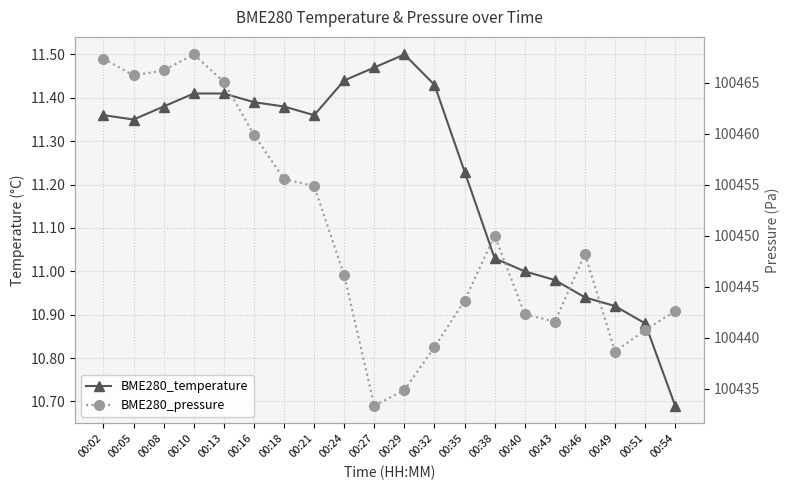

Reading right to left, extract all data points from this chart.

BME280_temperature: 10.7	10.9	10.9	10.9	11.0	11.0	11.0	11.2	11.4	11.5	11.5	11.4	11.4	11.4	11.4	11.4	11.4	11.4	11.3	11.4
BME280_pressure: 100442.6	100440.8	100438.7	100448.2	100441.6	100442.3	100450.0	100443.7	100439.1	100434.9	100433.3	100446.1	100454.9	100455.6	100459.9	100465.1	100467.8	100466.2	100465.7	100467.4